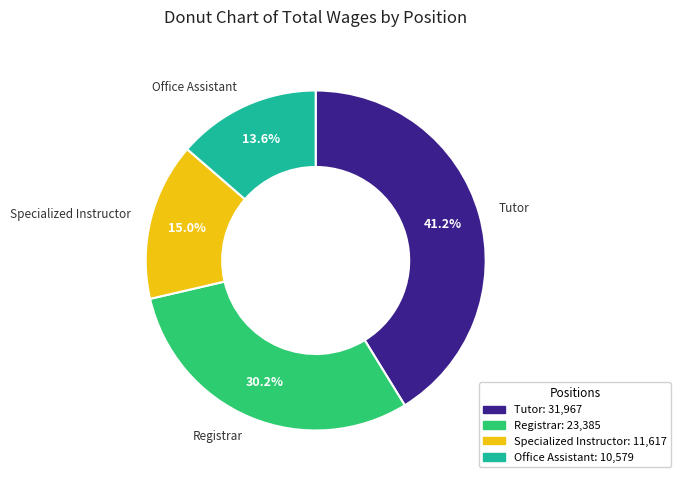

Between Tutor and Specialized Instructor, which is larger?

Tutor